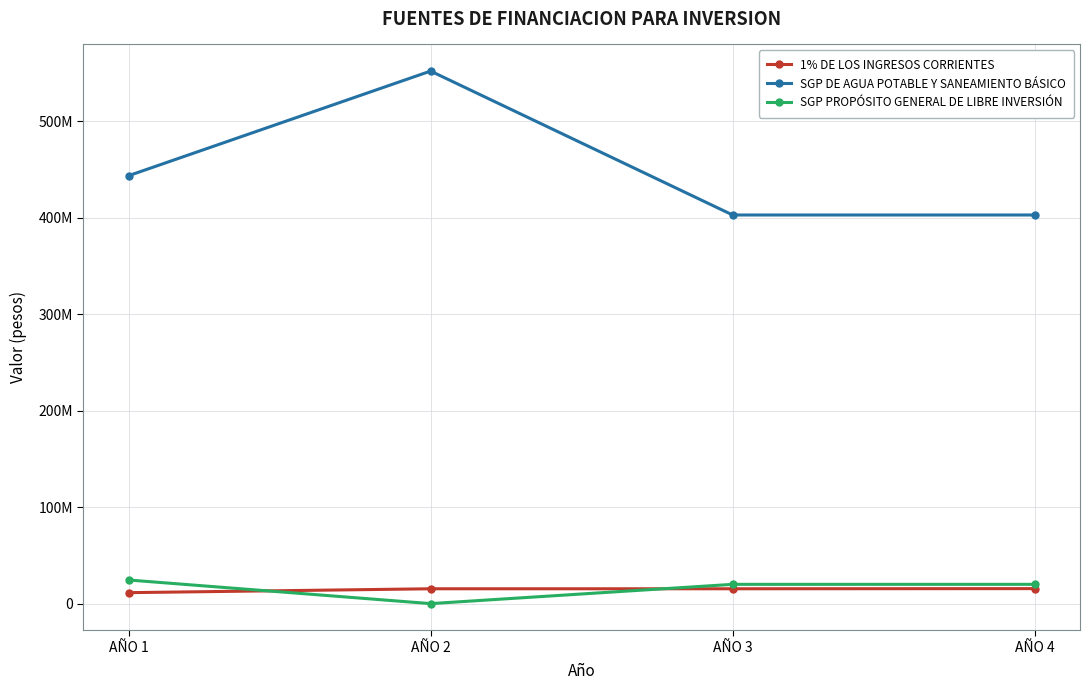

True or false: SGP DE AGUA POTABLE Y SANEAMIENTO BÁSICO and SGP PROPÓSITO GENERAL DE LIBRE INVERSIÓN intersect in this chart.

False